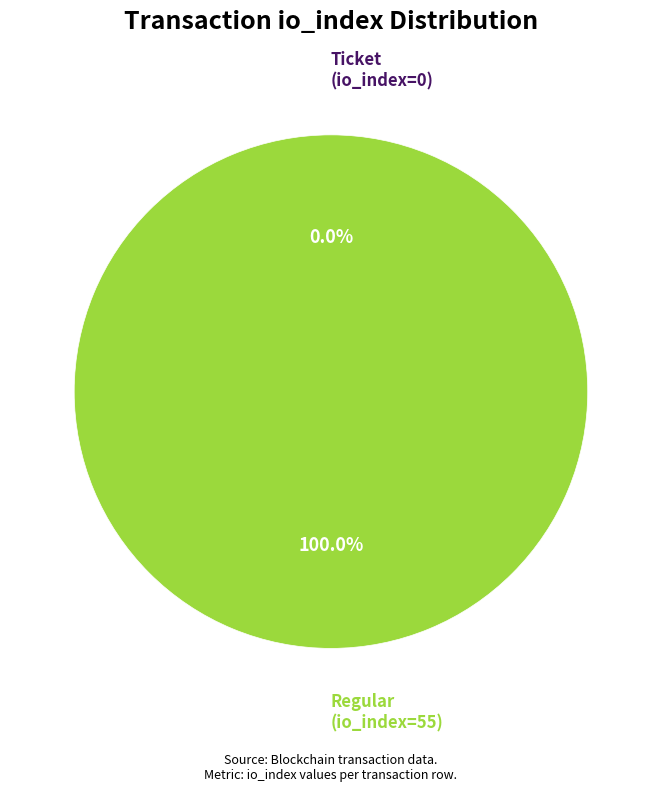

Which category has the biggest portion of the pie?

Regular (io_index=55)